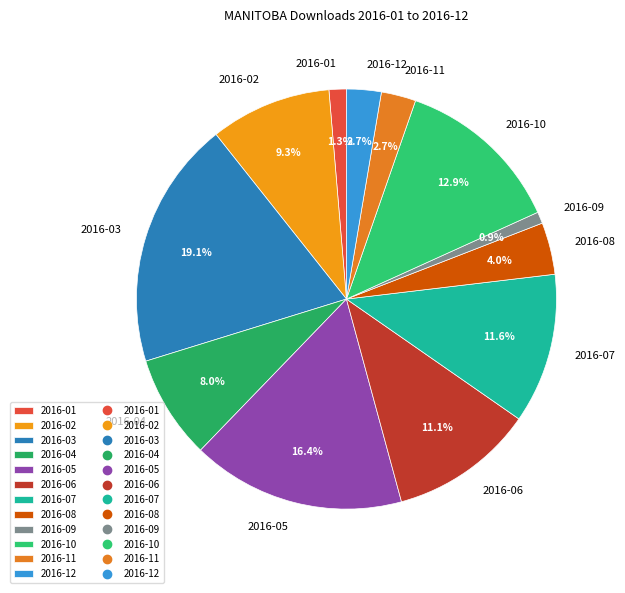

Does 2016-02 represent more than half of the total?

No